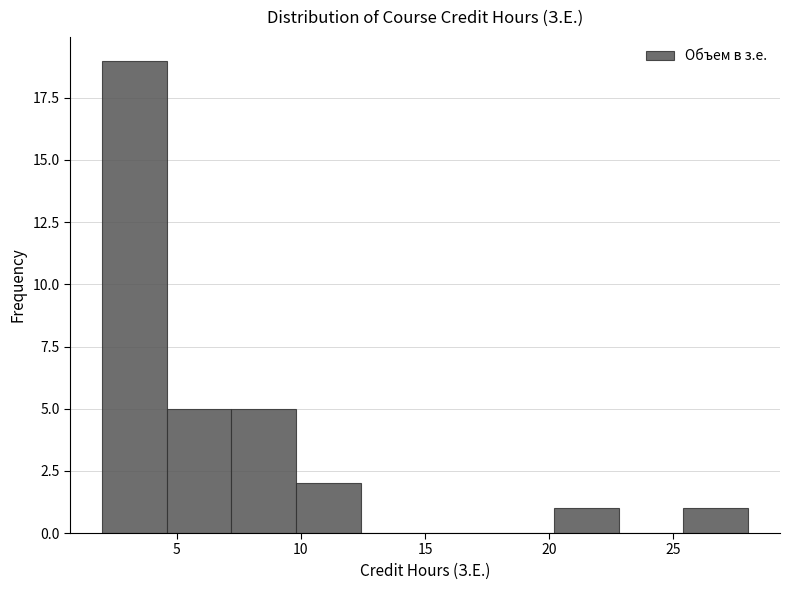

Over which range of the x-axis is the bar tallest?

2.0 to 4.6